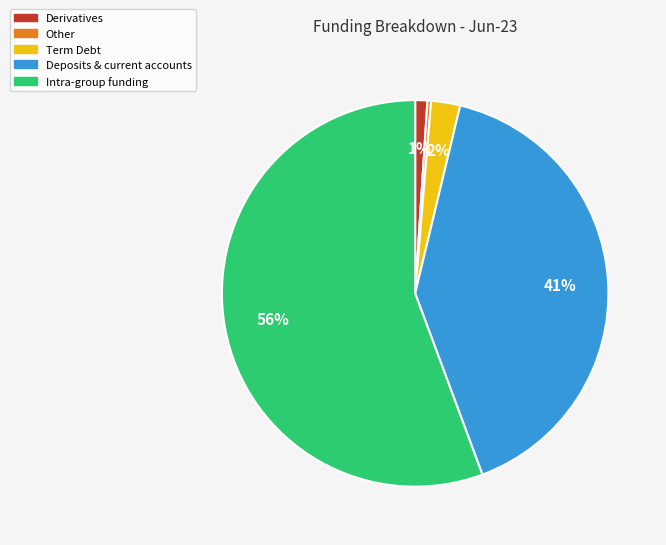

Which category accounts for the majority?

Intra-group funding